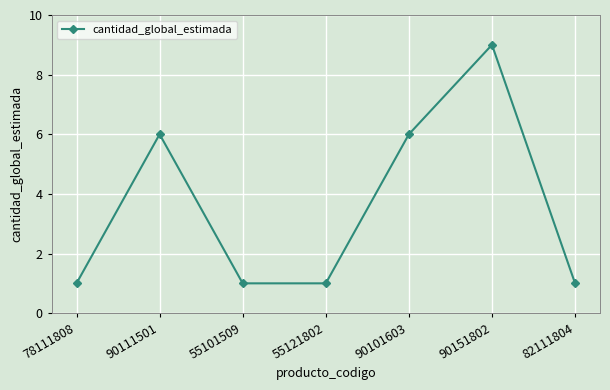

How many data points does each series have?

7